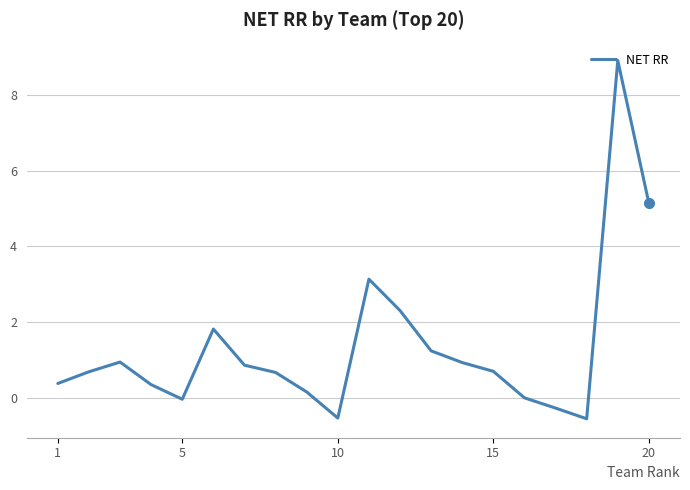

What is the smallest value displayed?

-0.5